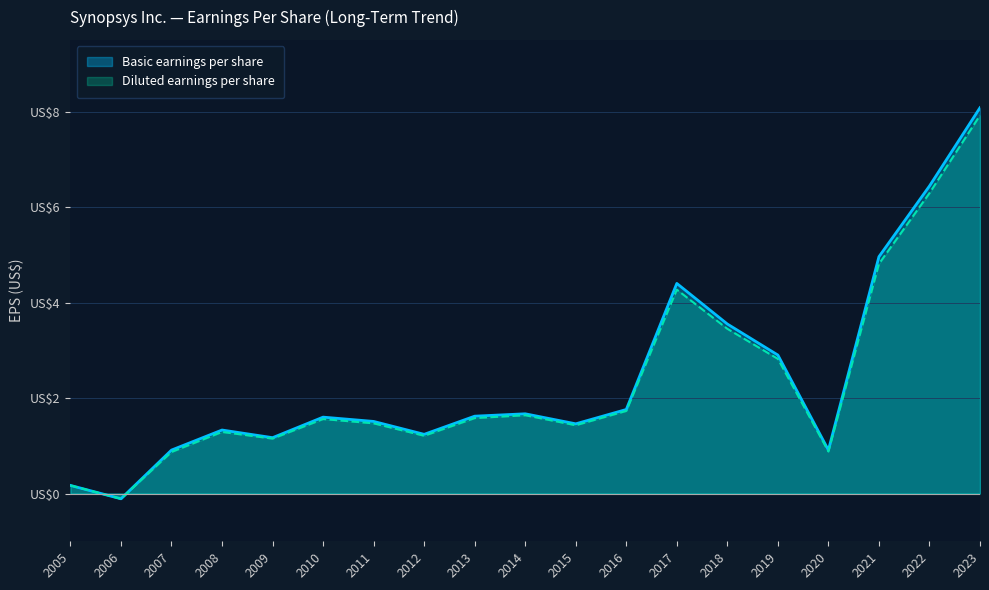

True or false: Basic earnings per share and Diluted earnings per share intersect in this chart.

False